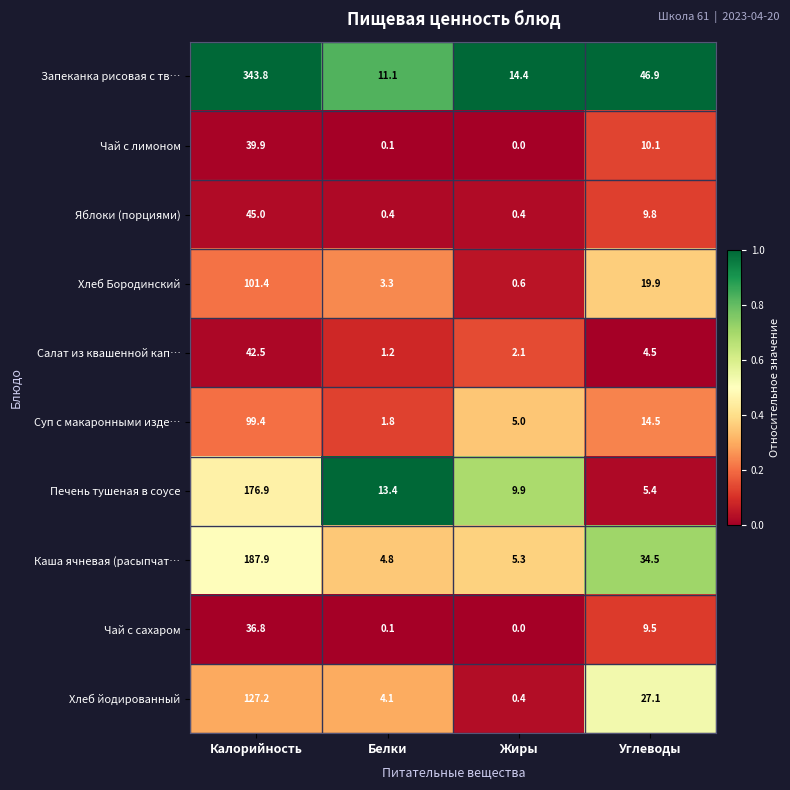

List the labels in order of Хлеб Бородинский value, smallest first.

Жиры, Белки, Углеводы, Калорийность